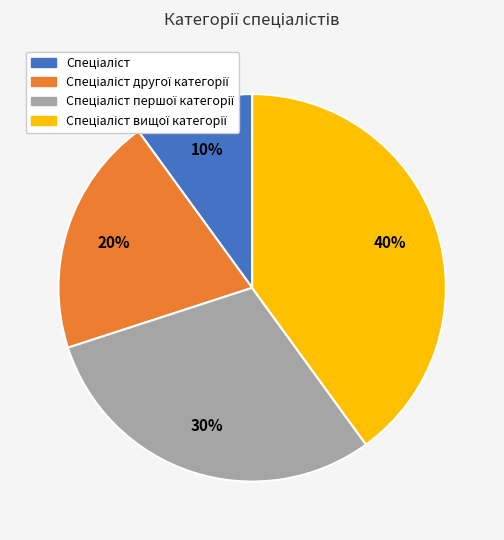

To the nearest percent, what is the average slice percentage?

25%